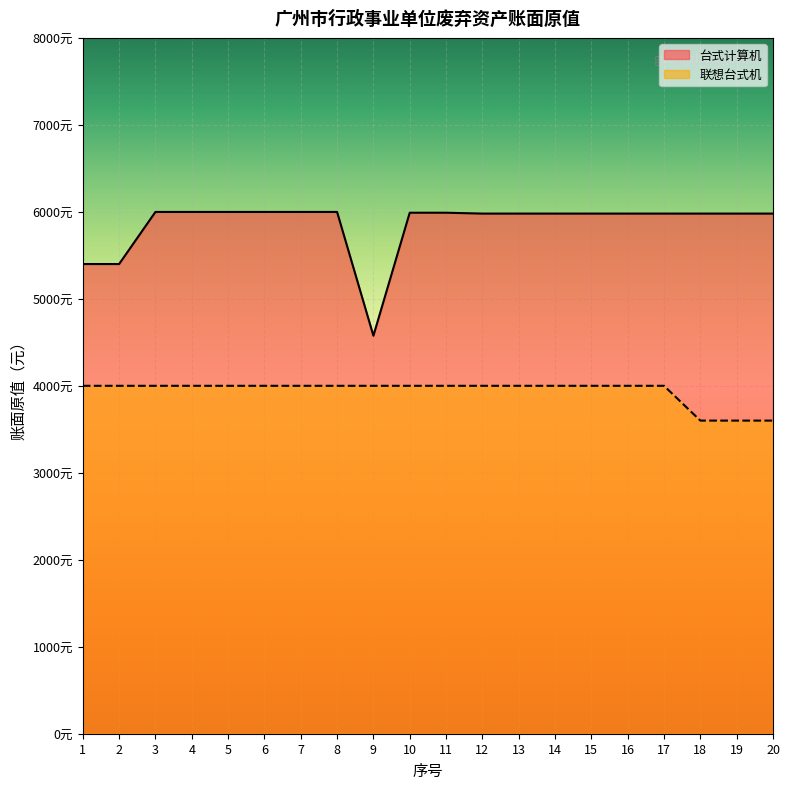

How many data points in 联想台式机 are less than 4000?

3